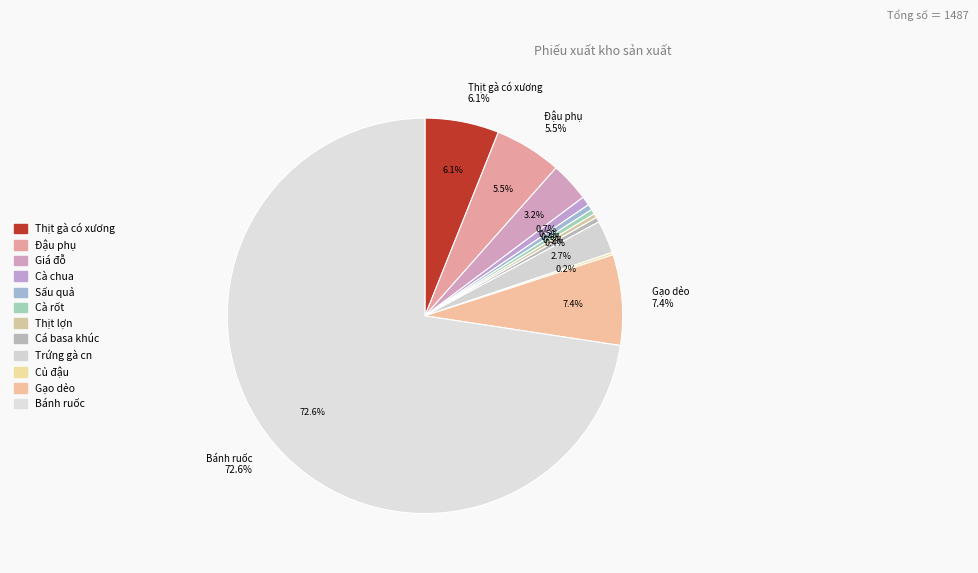

How many segments does this pie chart have?

12